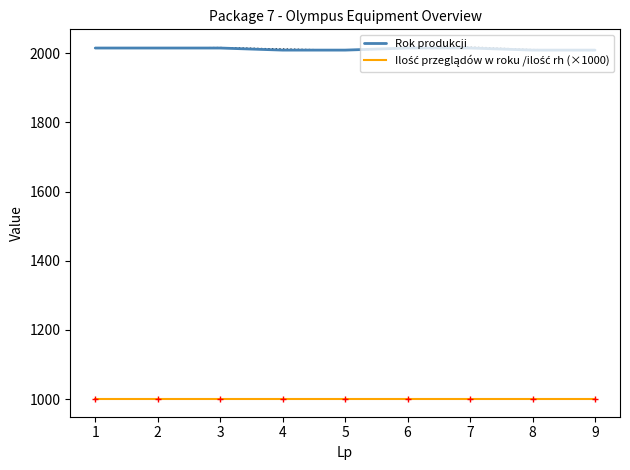

The value of Ilość przeglądów w roku /ilość rh (×1000) at 2 is 1493. True or false?

False